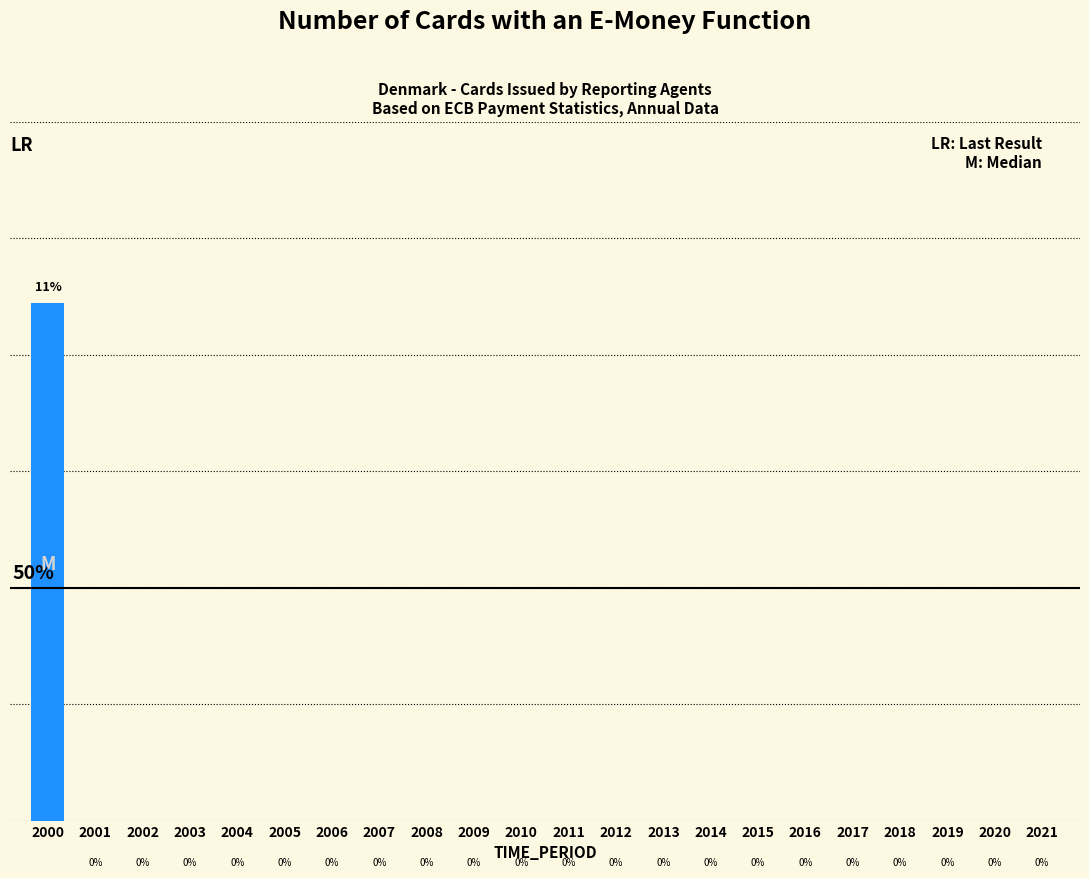

Are the bars horizontal?

No